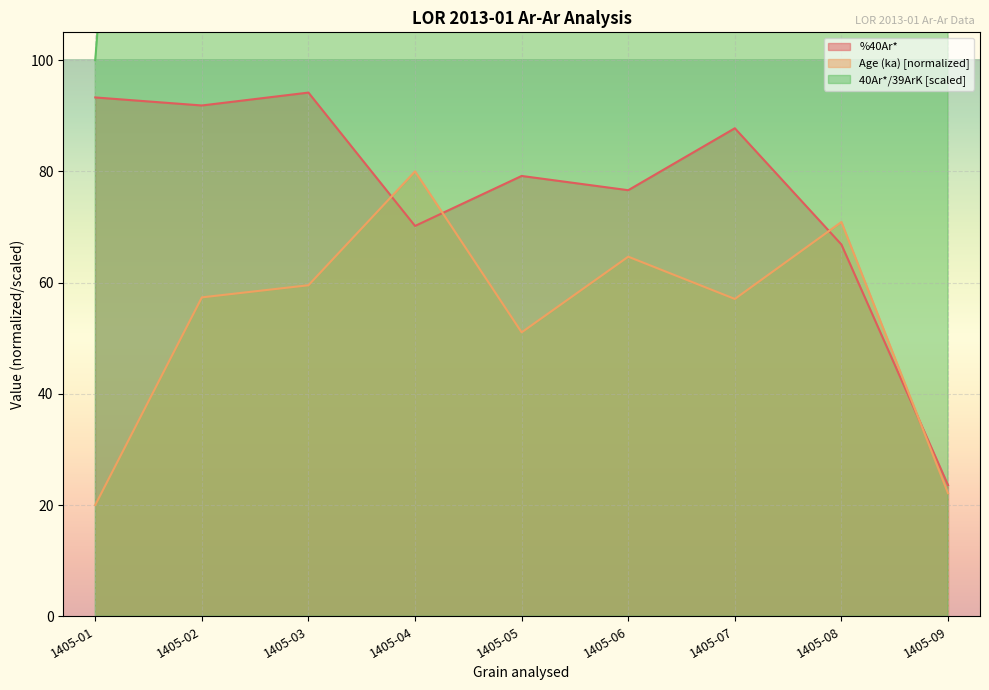

Which has a higher value, 1405-01 or 1405-03?

1405-03